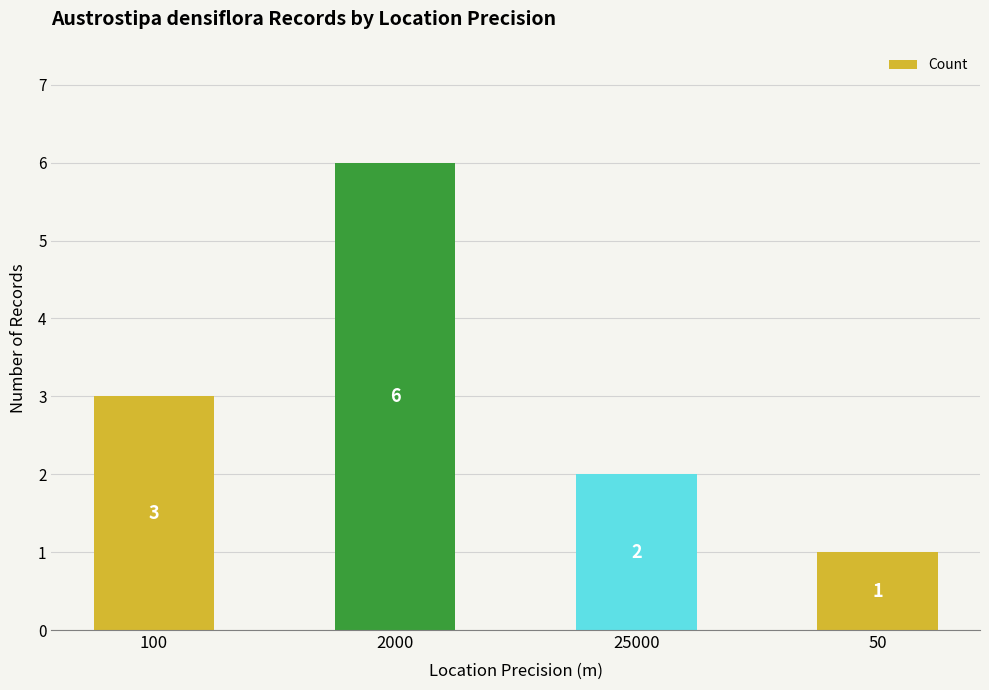

Rank the categories by value from lowest to highest.

50, 25000, 100, 2000